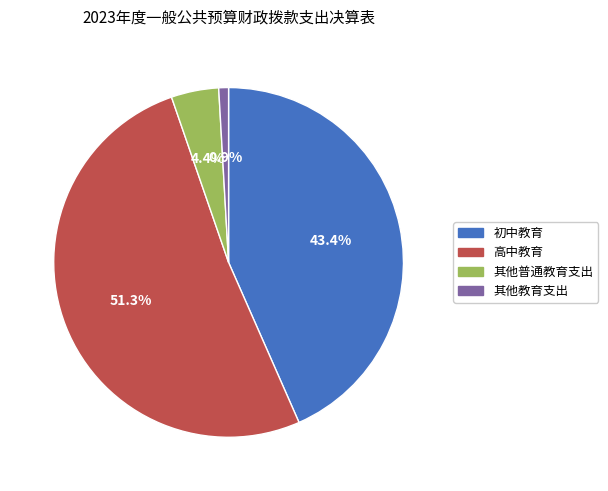

Count the number of slices in the pie.

4